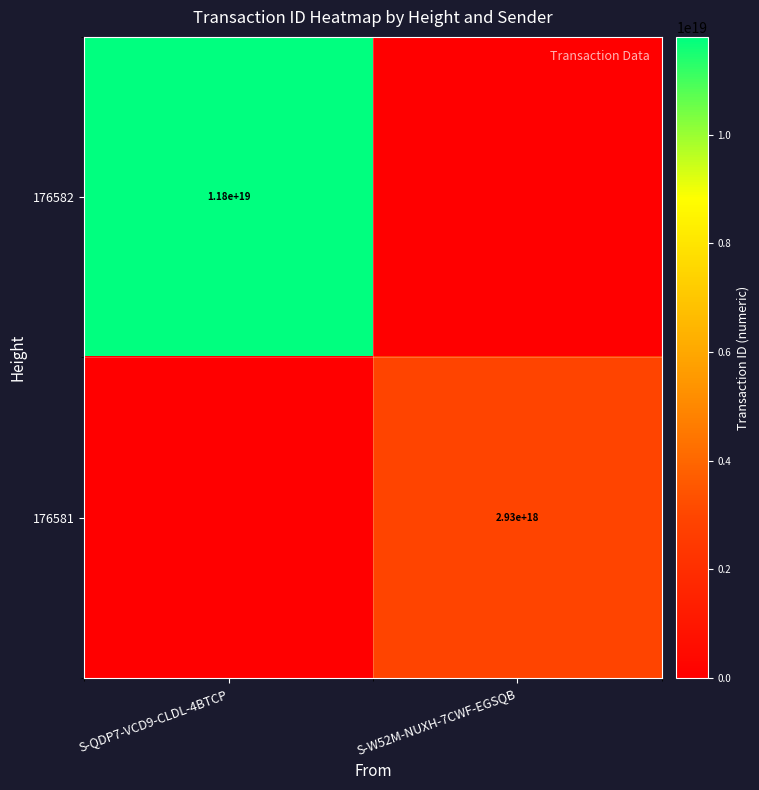

The 176581 series shows 4528696167739617792 at S-W52M-NUXH-7CWF-EGSQB. True or false?

False